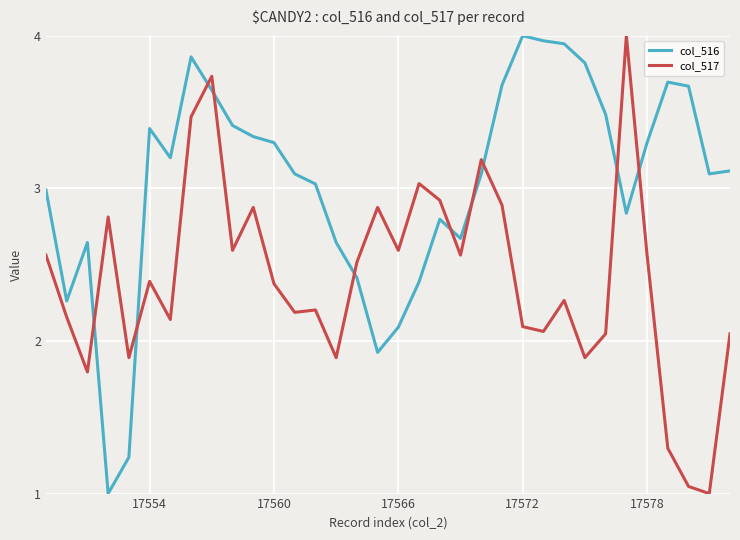

Which series has the largest total across all categories?

col_516